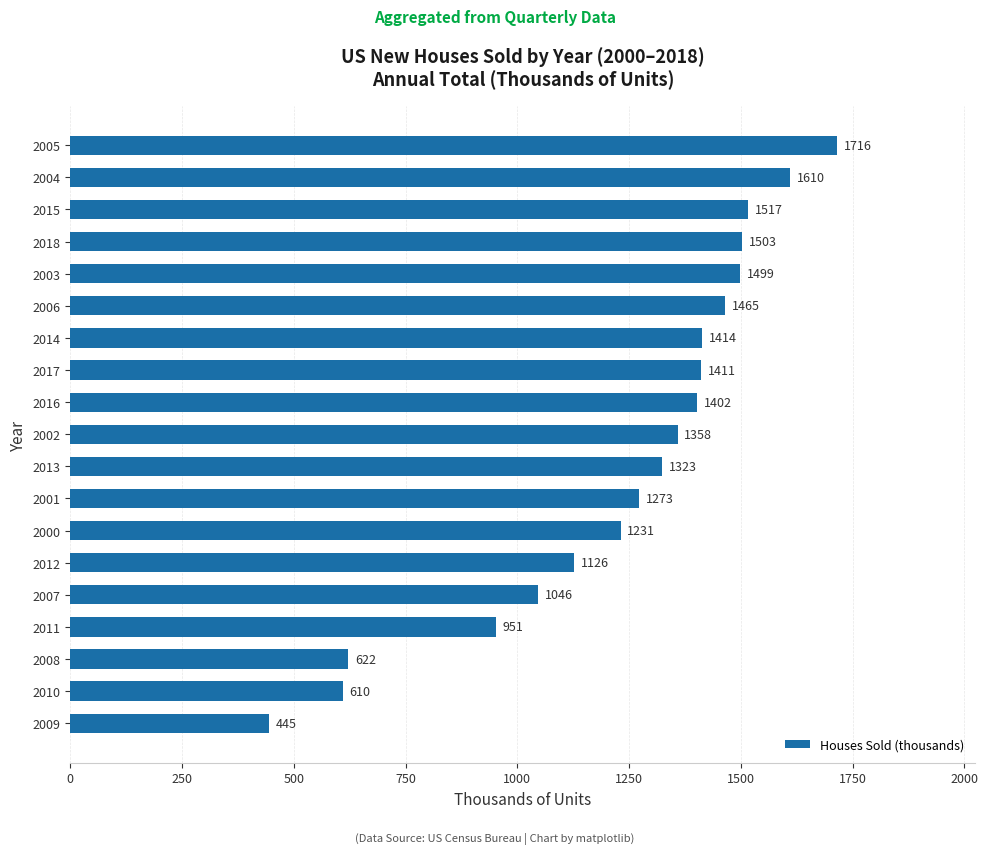

How many distinct data groups are displayed?

1